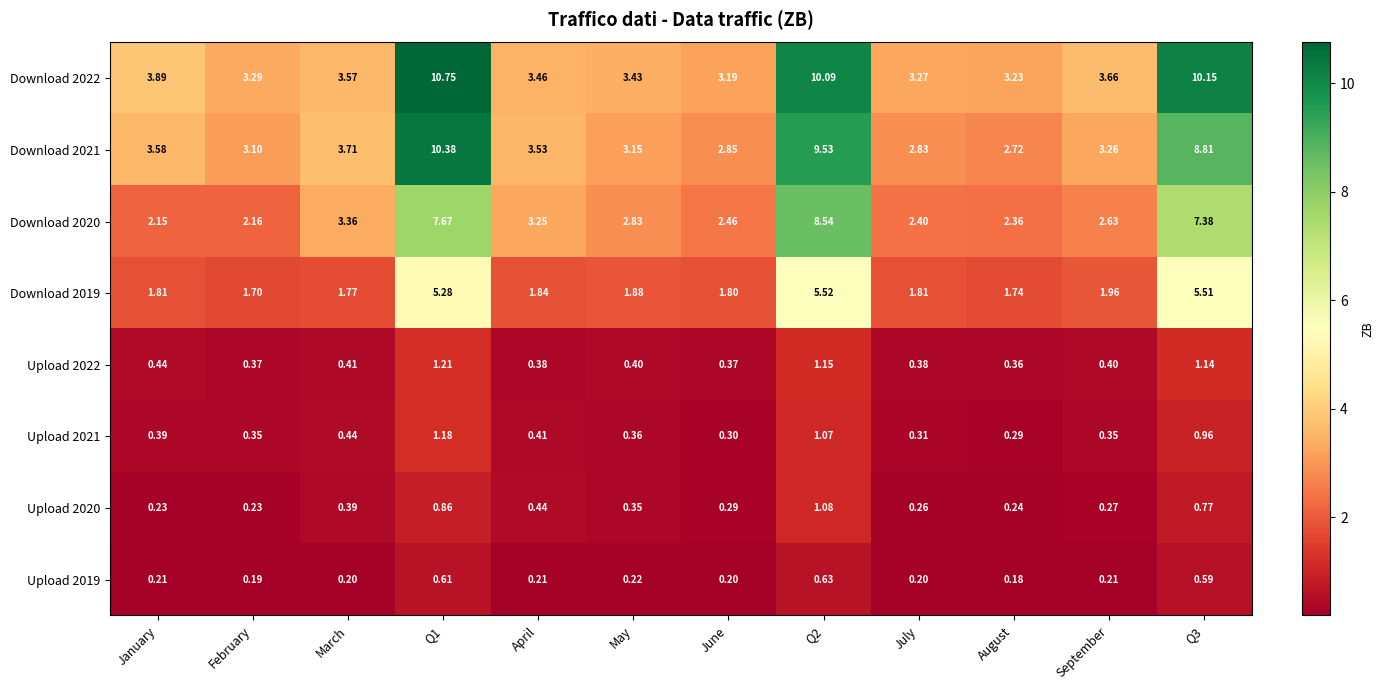

What is the spread (max minus min) of values at June?

3.0